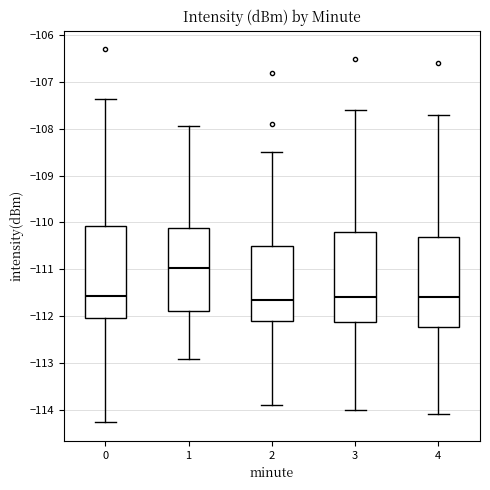

Reading left to right, read every box against the y-axis: the position of its median line, the range the box covers, and the ends of its whiskers. The values are not printed on the chart, so give them approximately, as read against the axis.

0: median -111.6, box -112.0 to -110.1, whiskers -114.3 to -107.4
1: median -111.0, box -111.9 to -110.1, whiskers -112.9 to -107.9
2: median -111.6, box -112.1 to -110.5, whiskers -113.9 to -108.5
3: median -111.6, box -112.1 to -110.2, whiskers -114.0 to -107.6
4: median -111.6, box -112.2 to -110.3, whiskers -114.1 to -107.7